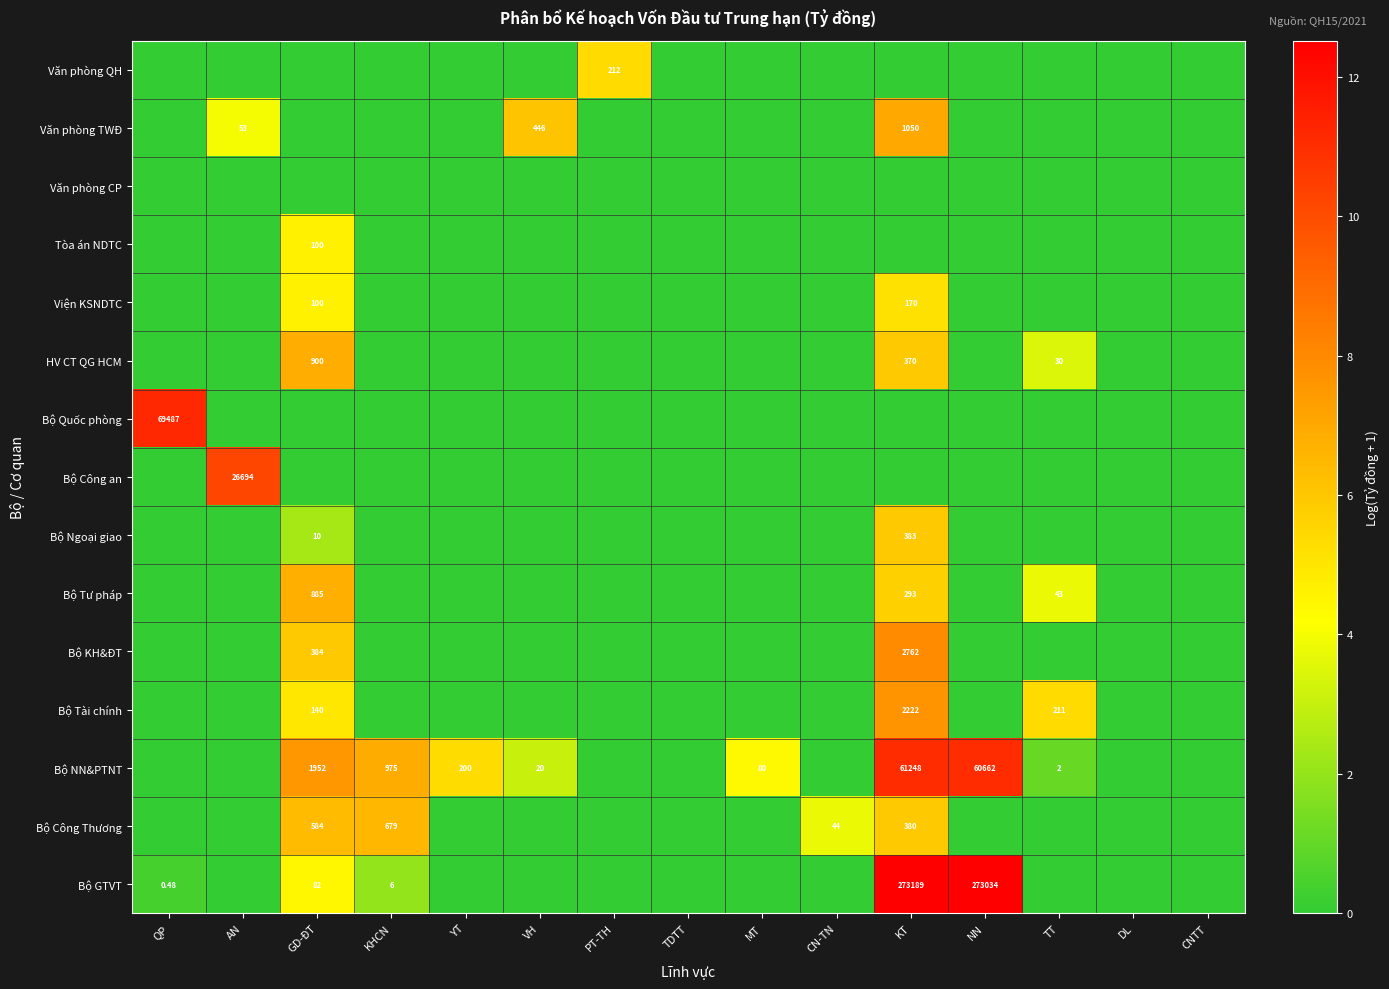

Count the number of categories in the chart.

15